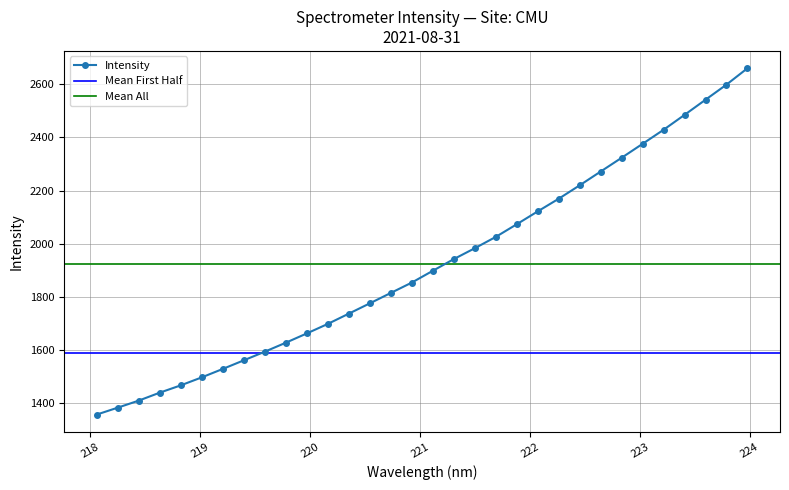

What is the sum of all values?

61506.6